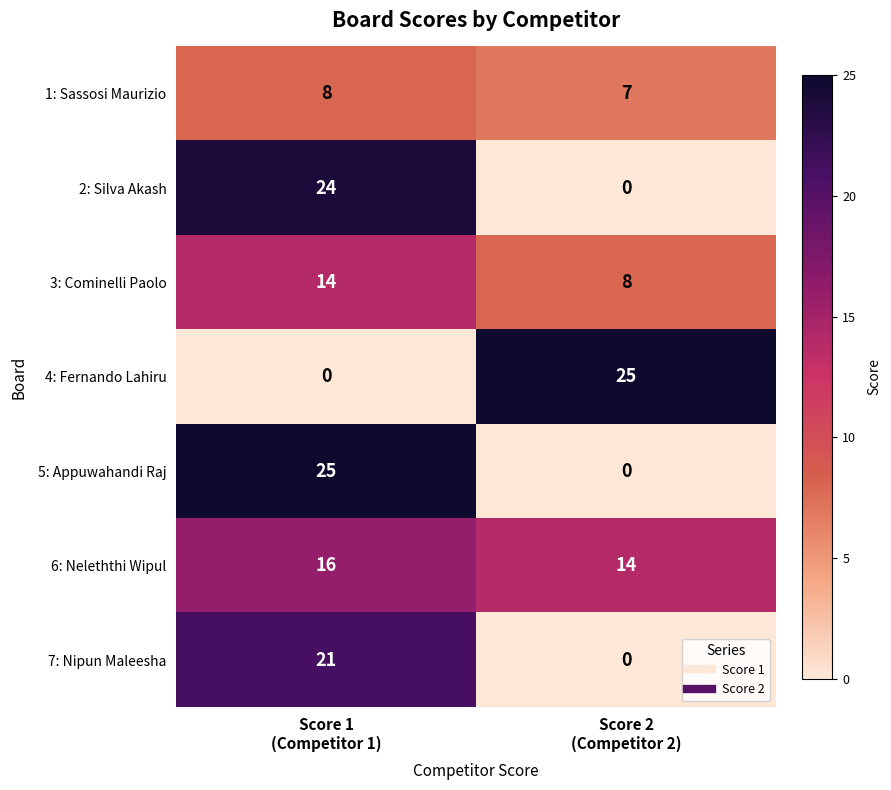

What is the difference between the highest and lowest values at Score 1
(Competitor 1)?

25